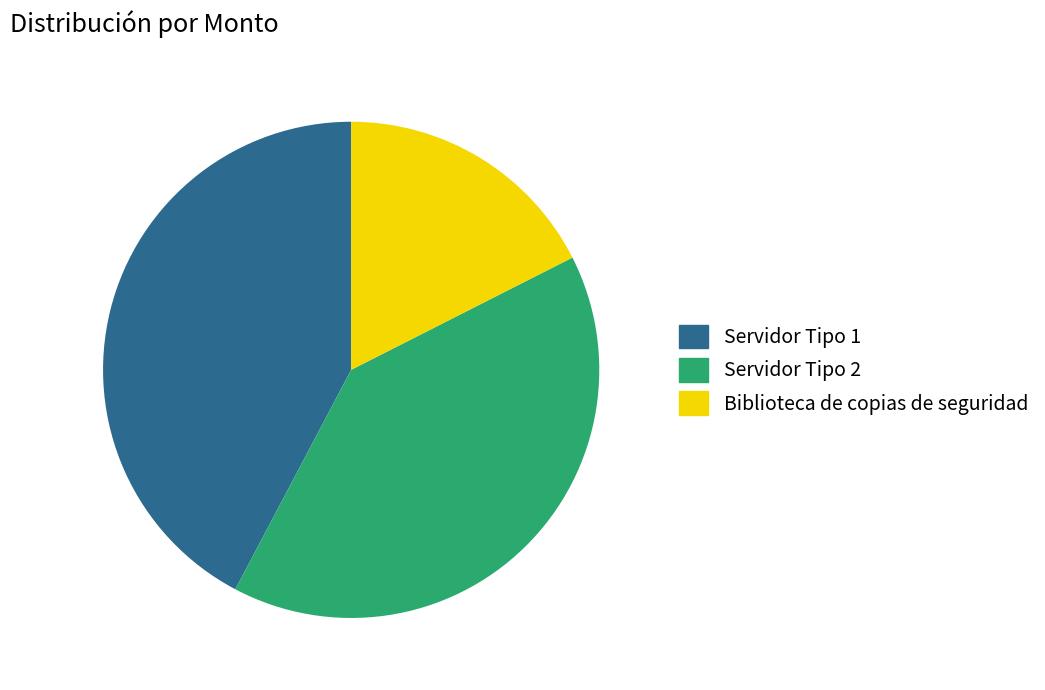

Is there a majority slice in this chart?

No